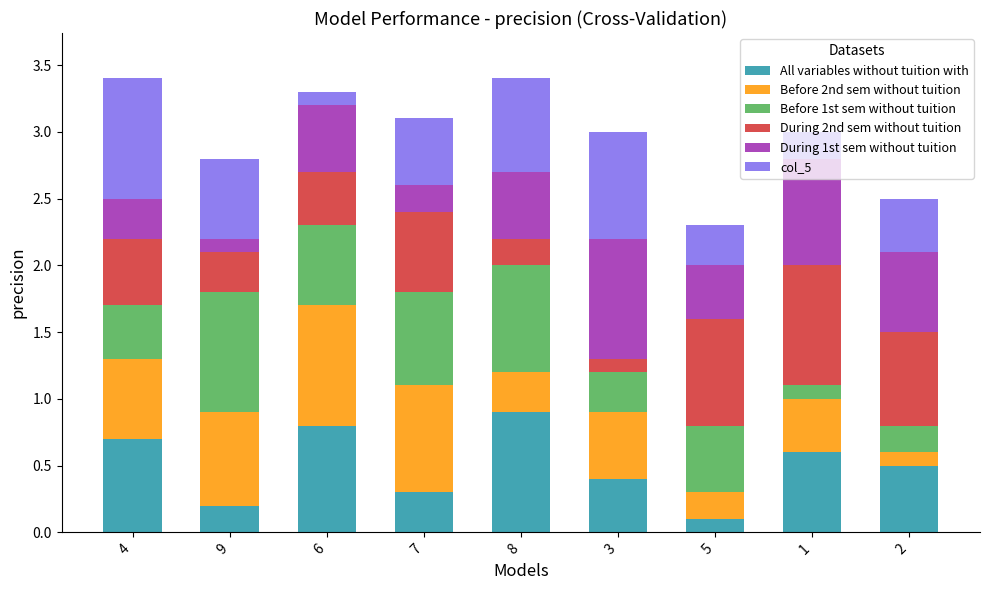

What is the total value across all series at 7?

3.1